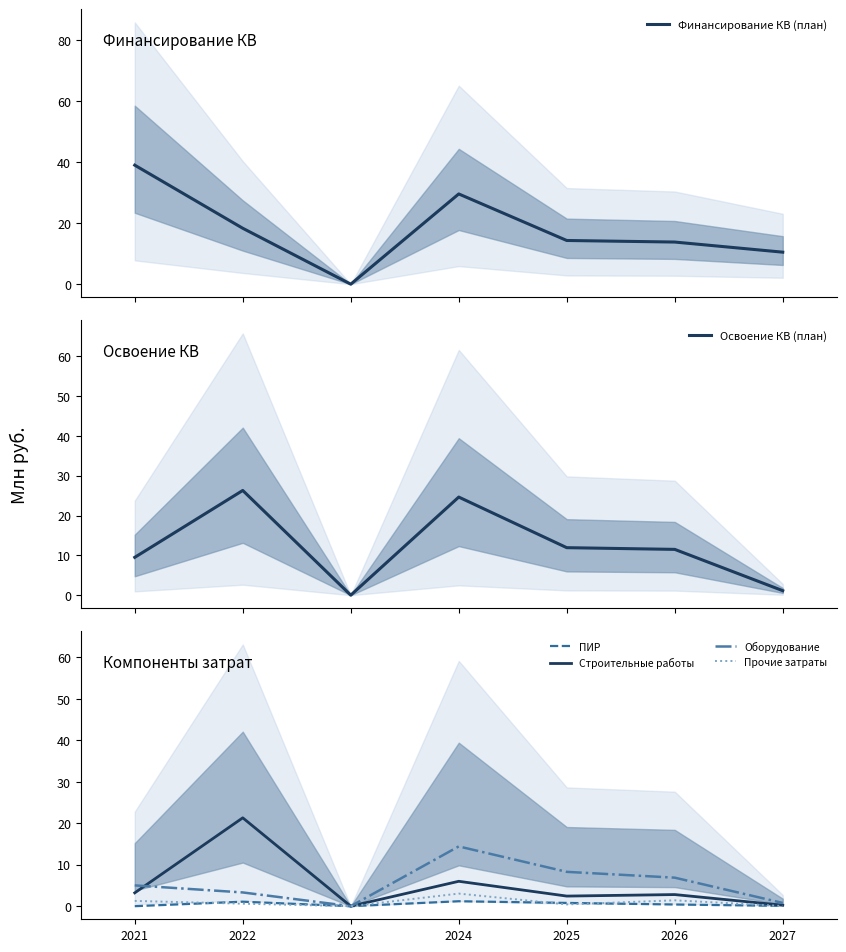

Reading left to right, list all the values displayed in this chart.

Финансирование КВ (план): 2021=39.0	2022=18.3	2023=0.0	2024=29.6	2025=14.3	2026=13.8	2027=10.5
Освоение КВ (план): 2021=9.5	2022=26.3	2023=0.0	2024=24.6	2025=11.9	2026=11.5	2027=1.1
ПИР: 2021=0.0	2022=1.1	2023=0.0	2024=1.2	2025=0.8	2026=0.4	2027=0.1
Строительные работы: 2021=3.2	2022=21.3	2023=0.0	2024=6.0	2025=2.4	2026=2.8	2027=0.2
Оборудование: 2021=5.0	2022=3.3	2023=0.0	2024=14.4	2025=8.3	2026=6.9	2027=0.8
Прочие затраты: 2021=1.3	2022=0.6	2023=0.0	2024=3.0	2025=0.4	2026=1.4	2027=0.0